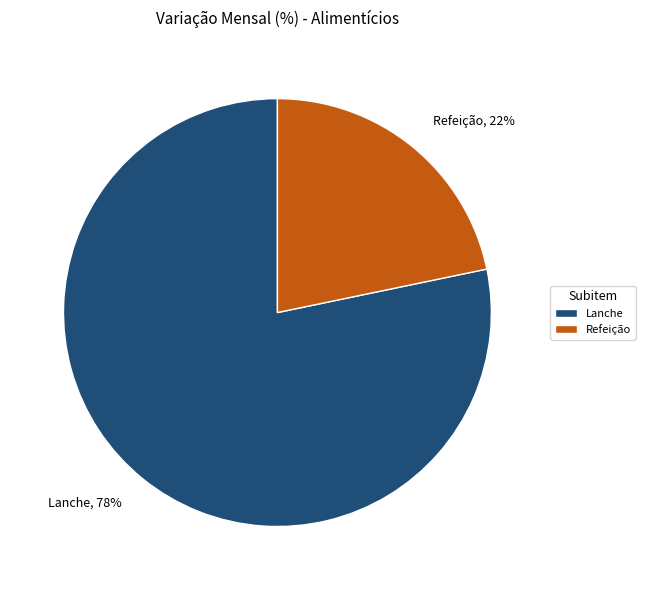

To the nearest percent, what portion does Lanche represent?

78%